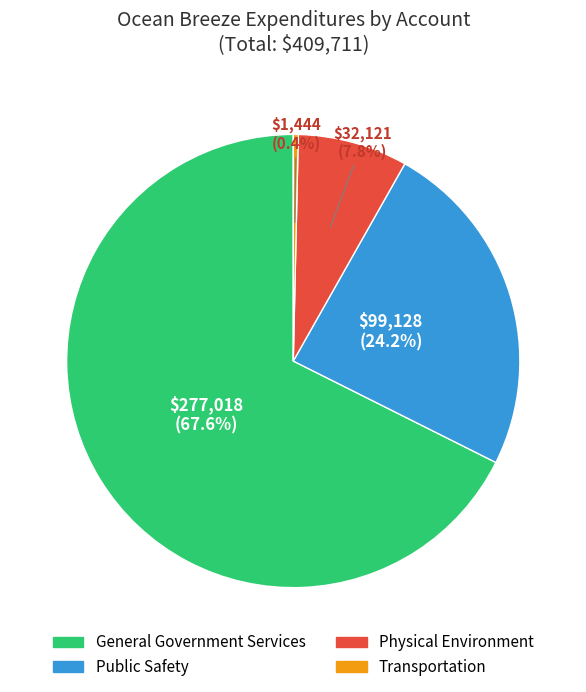

To the nearest percent, what percentage of the pie is Physical Environment?

8%